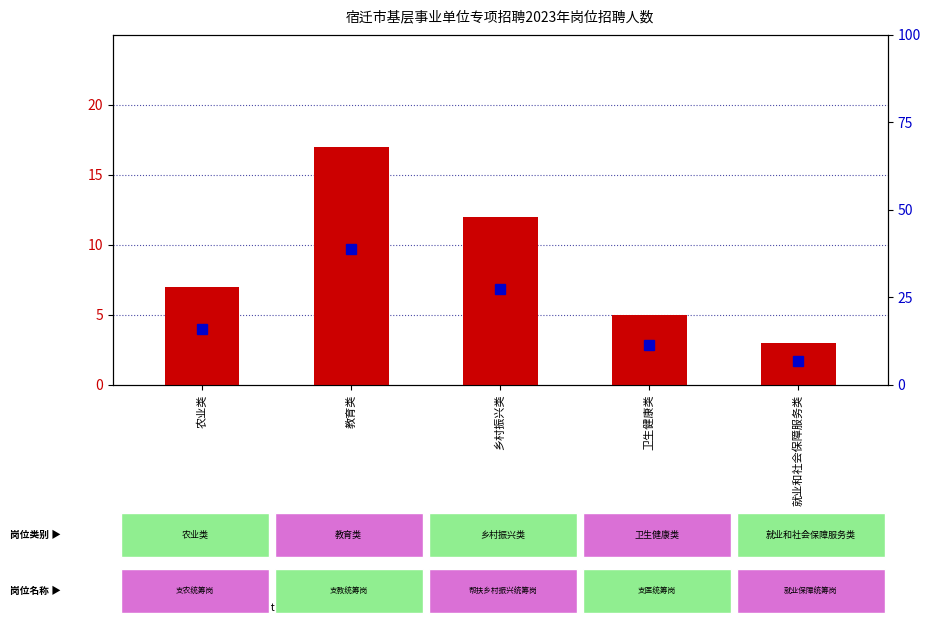

What is the label of the 5th bar from the left?

就业和社会保障服务类